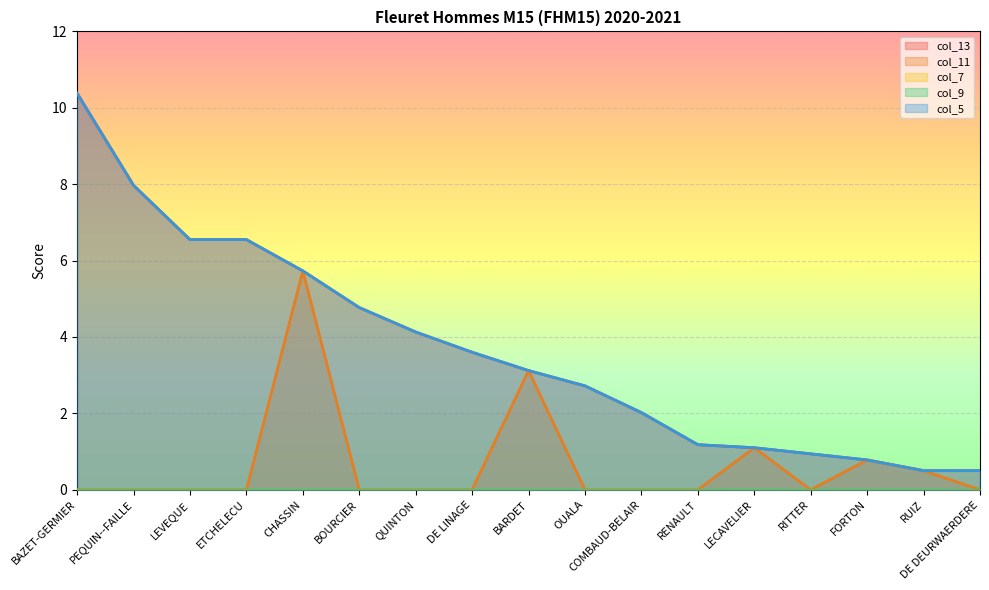

Rank the series by their maximum value, from lowest to highest.

col_11, col_13, col_5